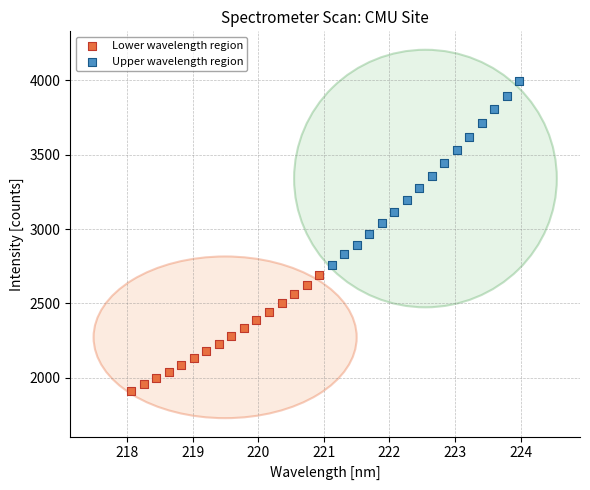

Which series reaches the minimum Y coordinate?

Lower wavelength region